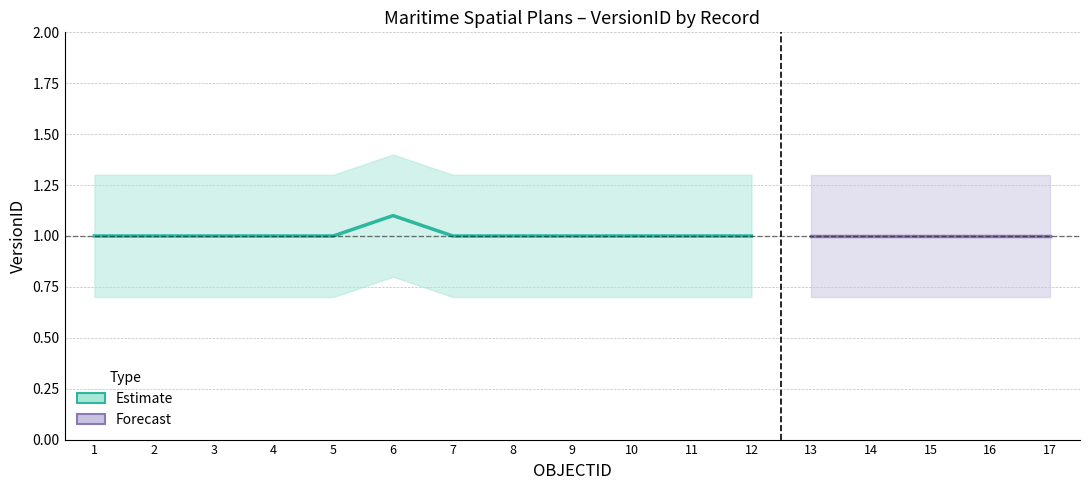

At 1, list the series in order from largest to smallest.

VersionID_upper, VersionID, VersionID_lower